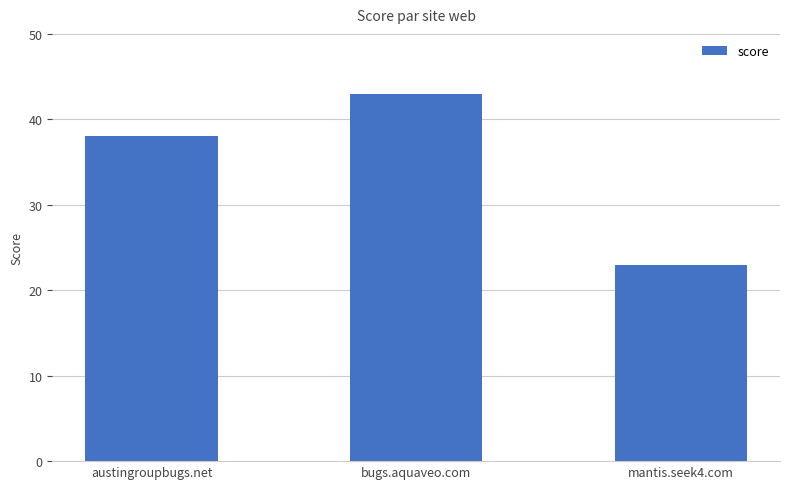

Count the values in the range 23 to 43.

3